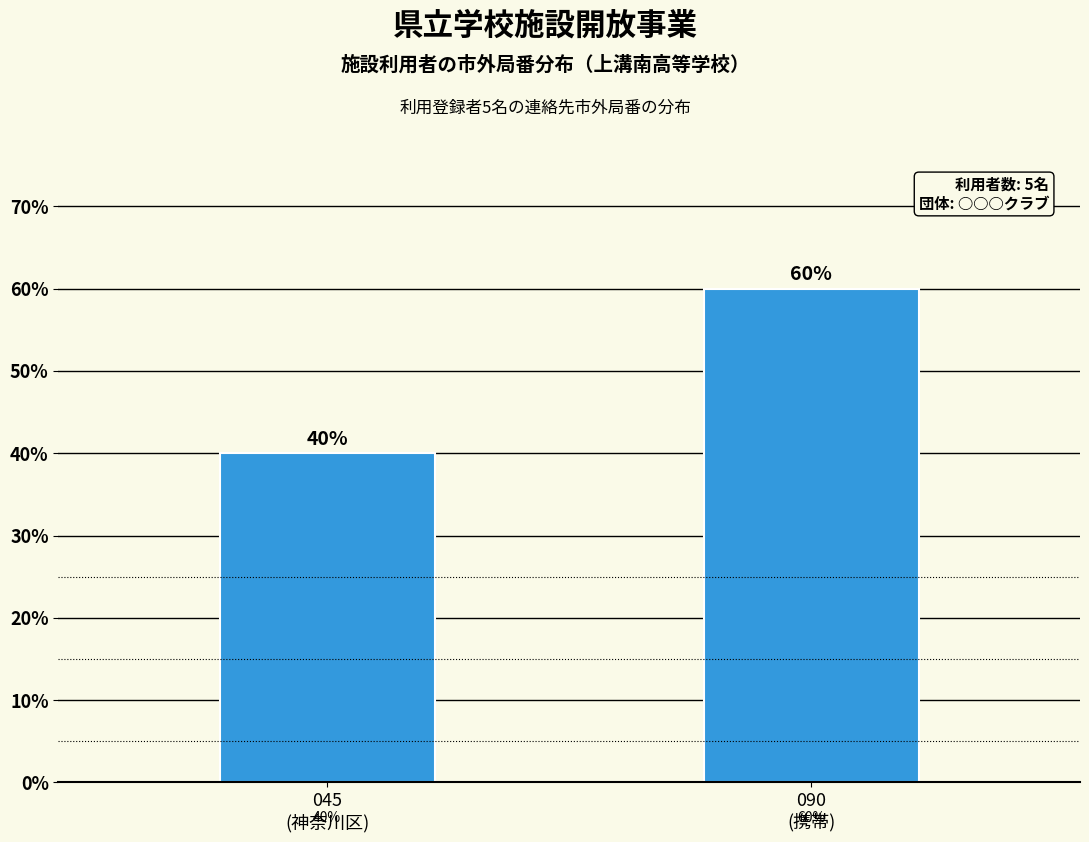

Reading left to right, extract all data points from this chart.

40	60